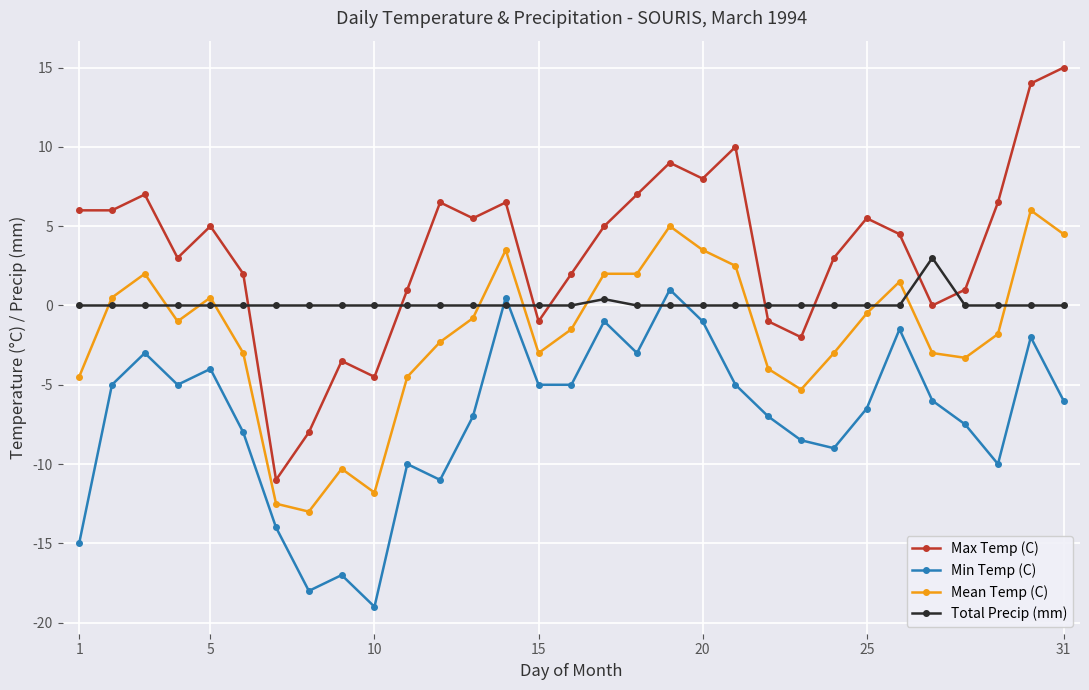

After their last crossing, which series has the higher values: Max Temp (C) or Total Precip (mm)?

Max Temp (C)